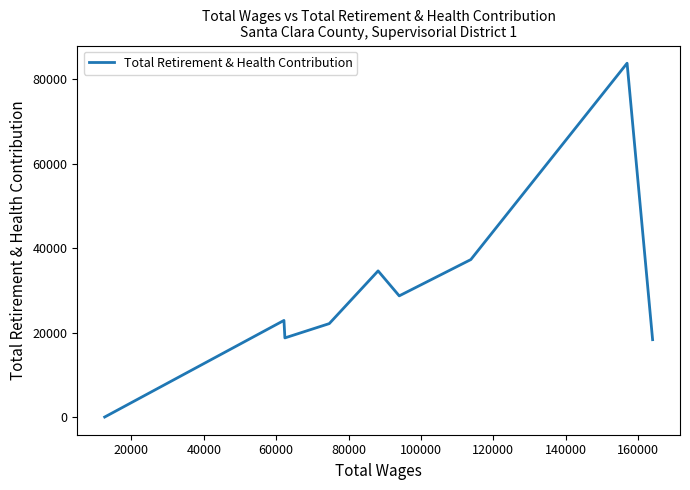

What is the greatest value displayed?

83783